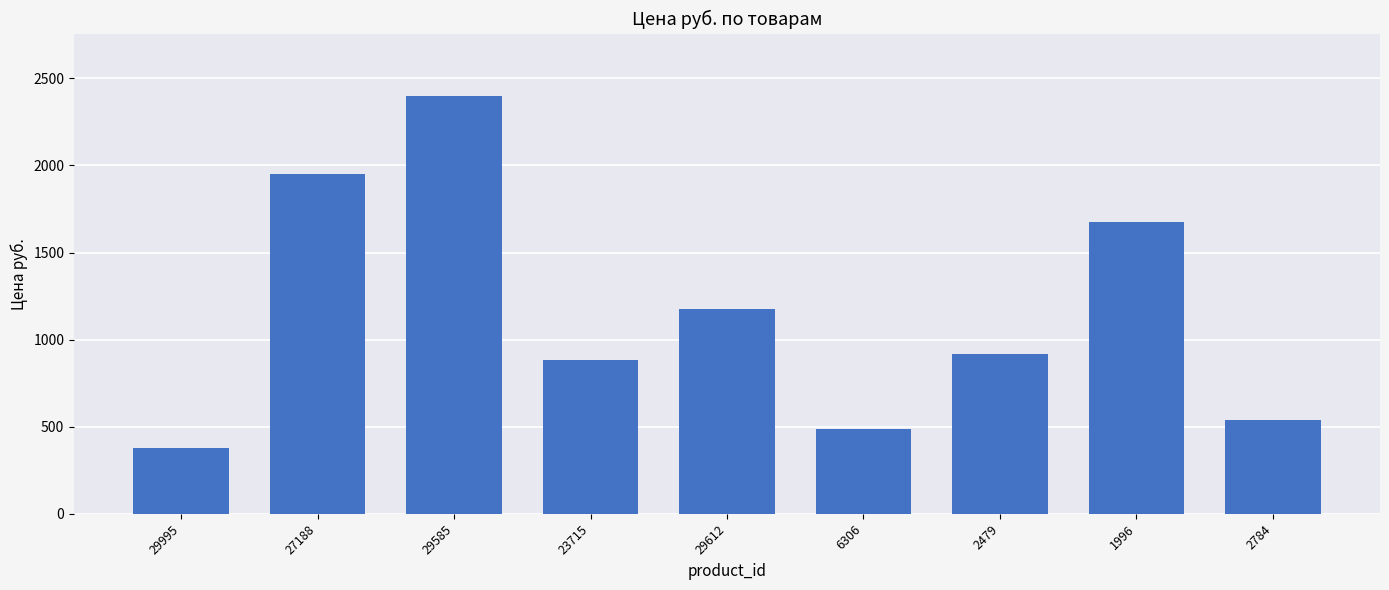

Between 29612 and 29585, which is larger?

29585